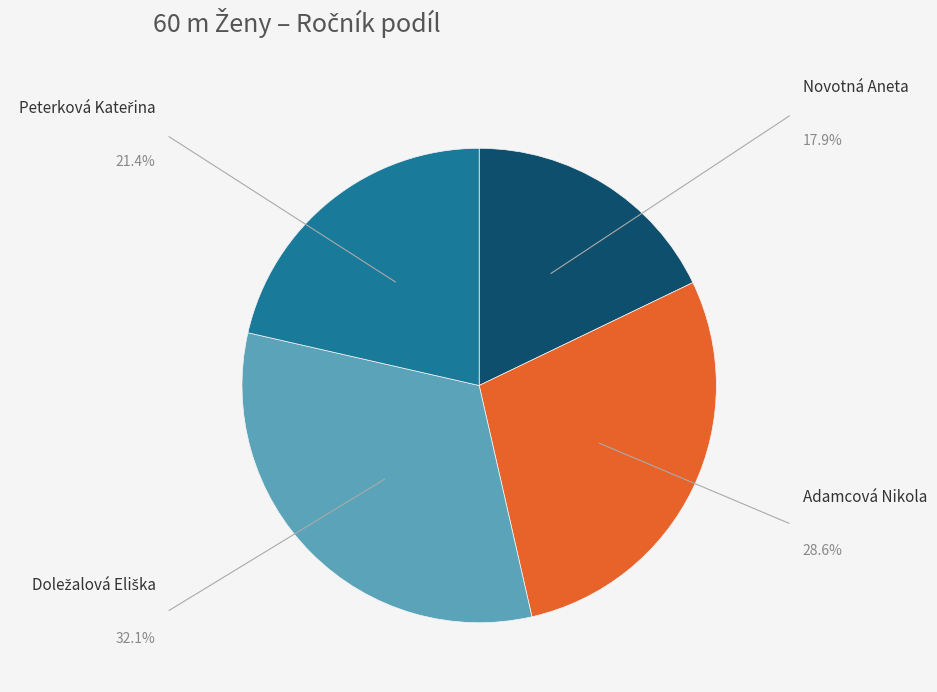

Does any single category account for the majority?

No